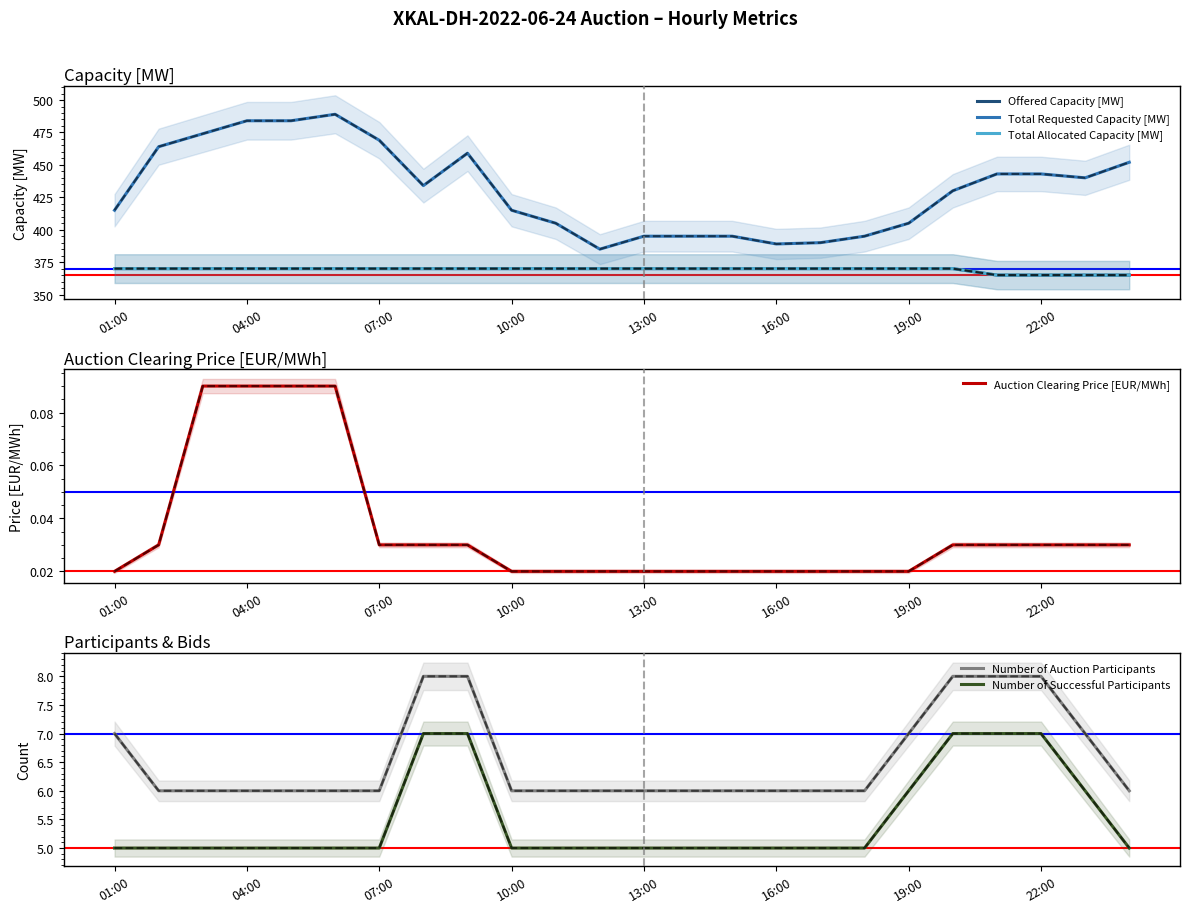

What position from the left is 18:00?

18